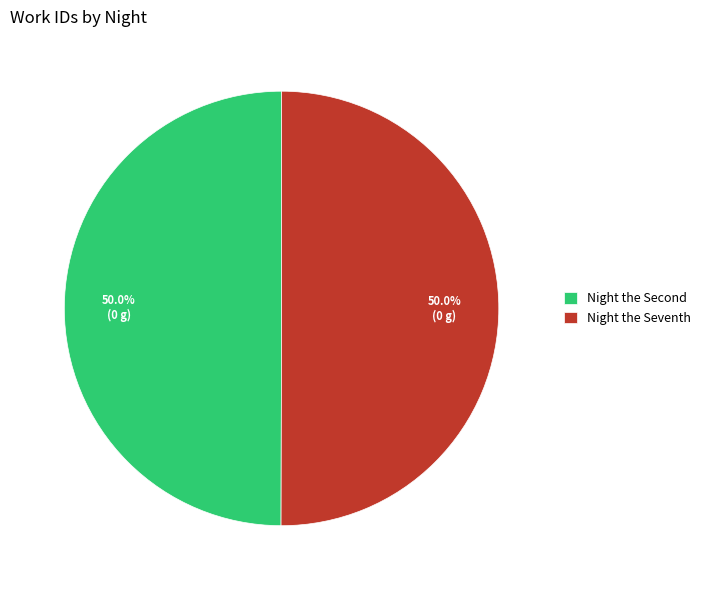

Rank the categories by value from highest to lowest.

Night the Seventh, Night the Second